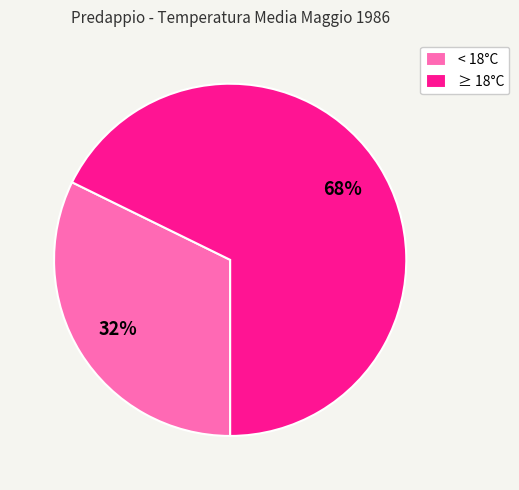

To the nearest percent, what percentage of the pie is ≥ 18°C?

68%